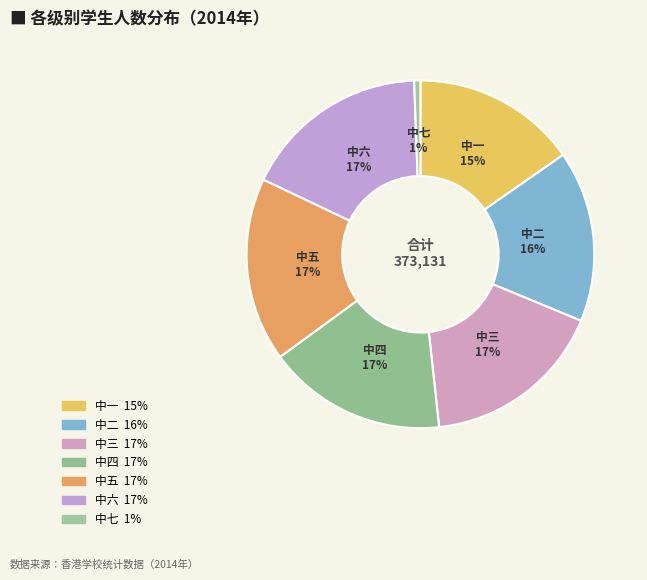

How many slices are in this pie chart?

7